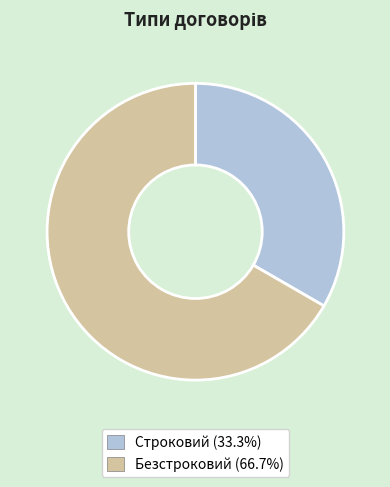

The Строковий slice represents 33% of the pie. True or false?

True